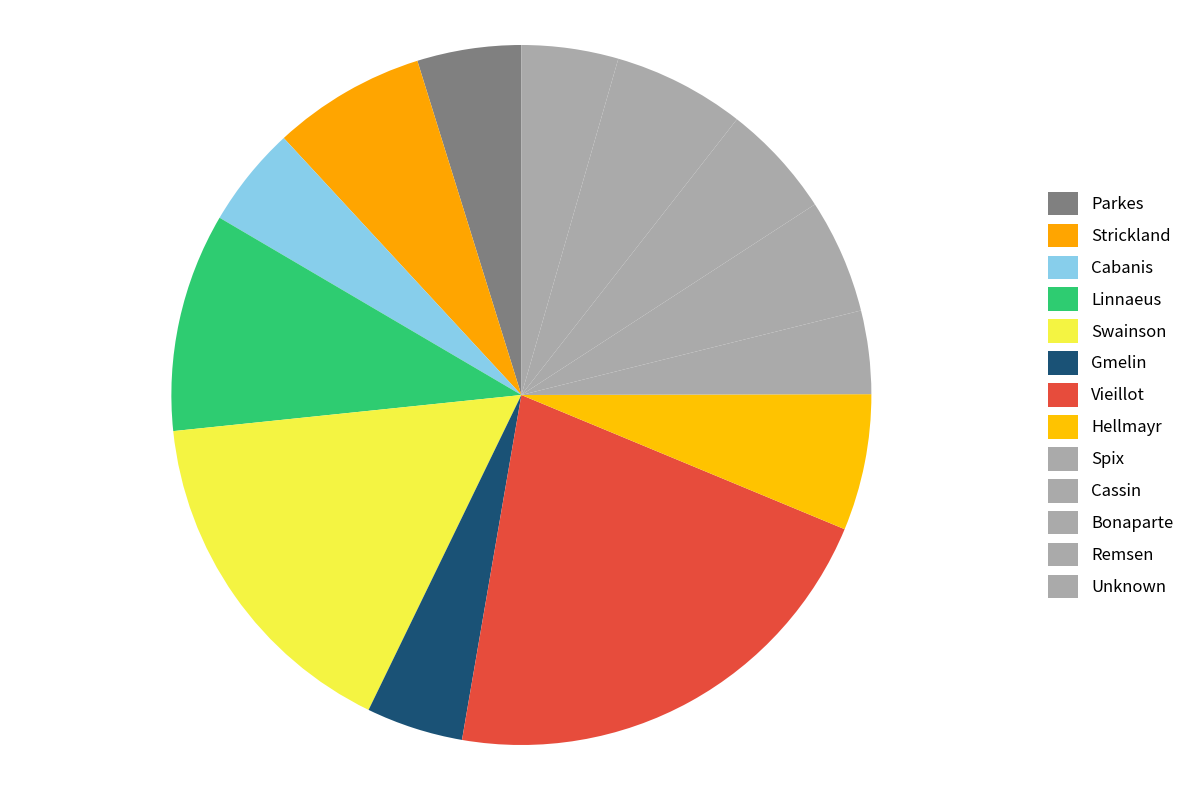

How many segments does this pie chart have?

13